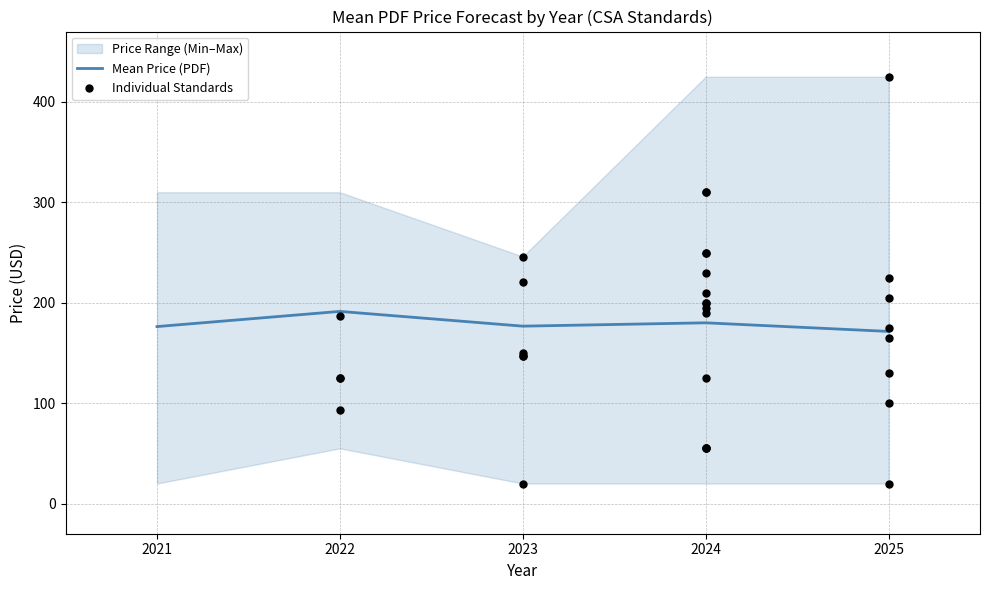

Is it true that Mean Price (PDF) equals 176.7 at 2023?

True